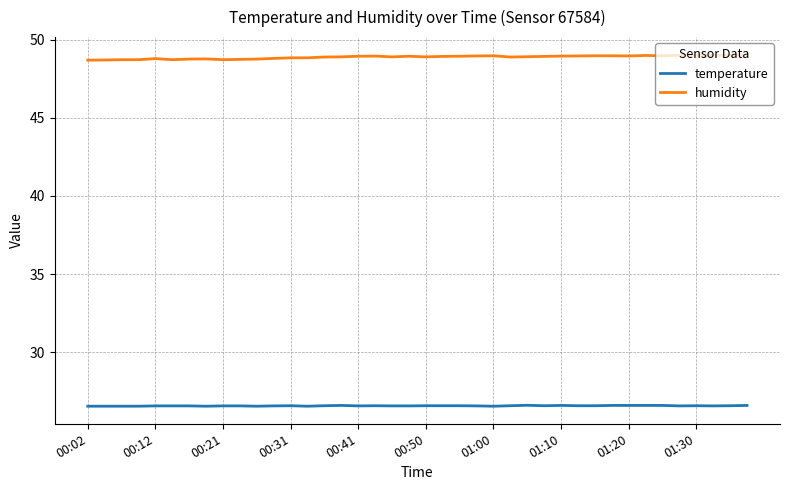

List the series in order of their overall mean, lowest first.

temperature, humidity